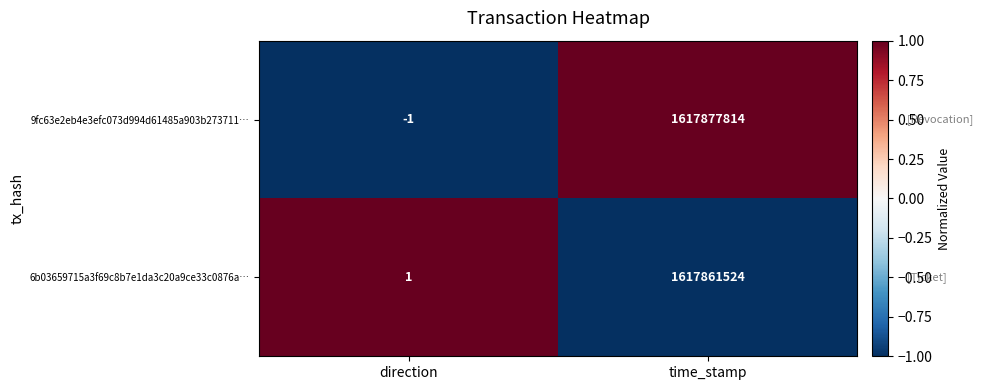

How many distinct data groups are displayed?

2